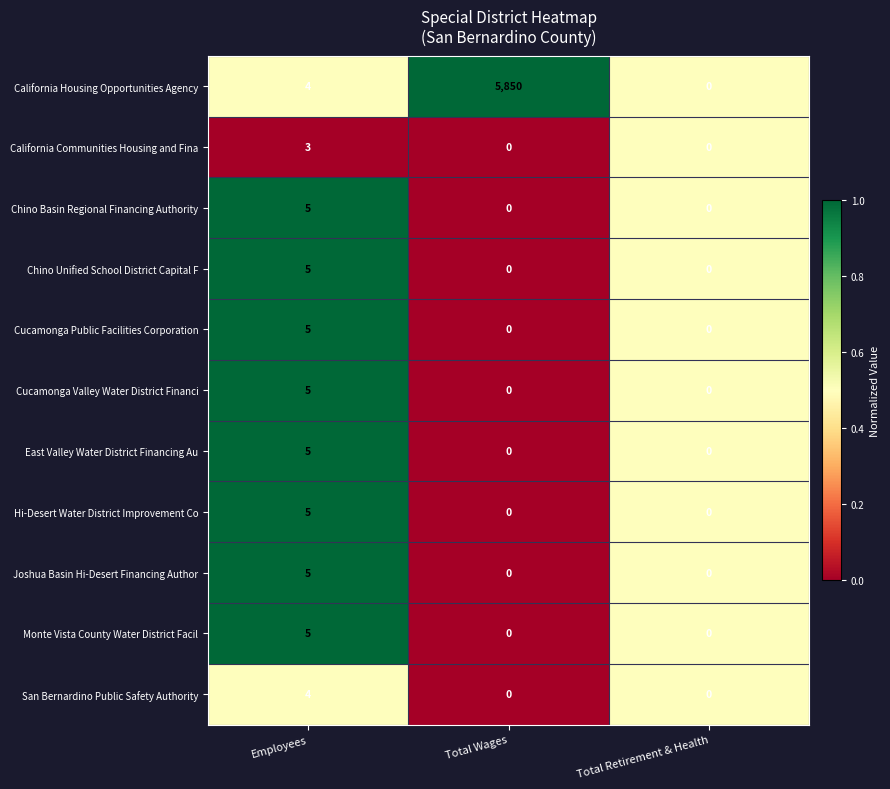

What is the difference between the maximum and minimum values in the Joshua Basin Hi-Desert Financing Author series?

5